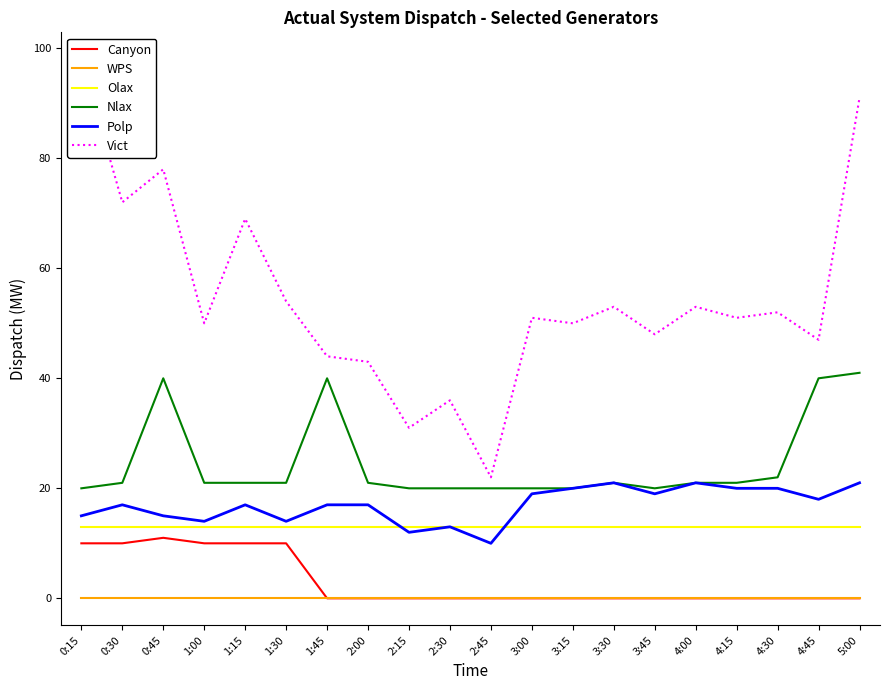

Does the chart have visible grid lines?

No